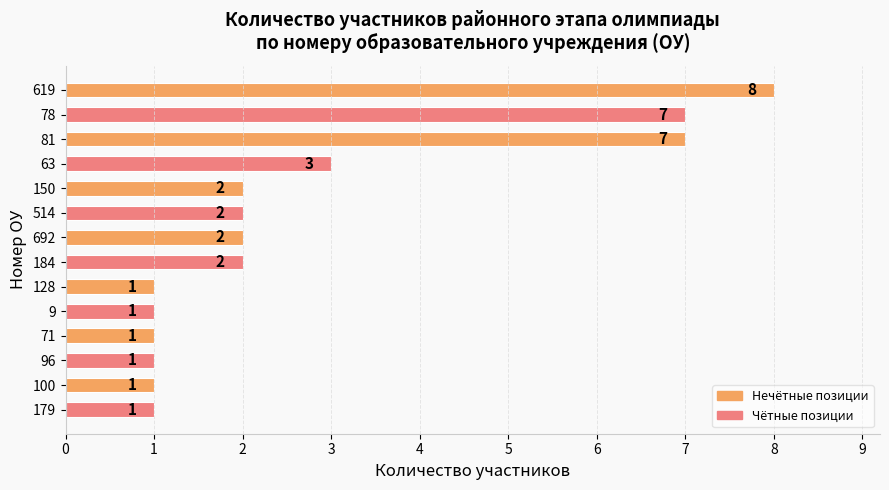

The chart shows a value of 1 at 100. True or false?

True